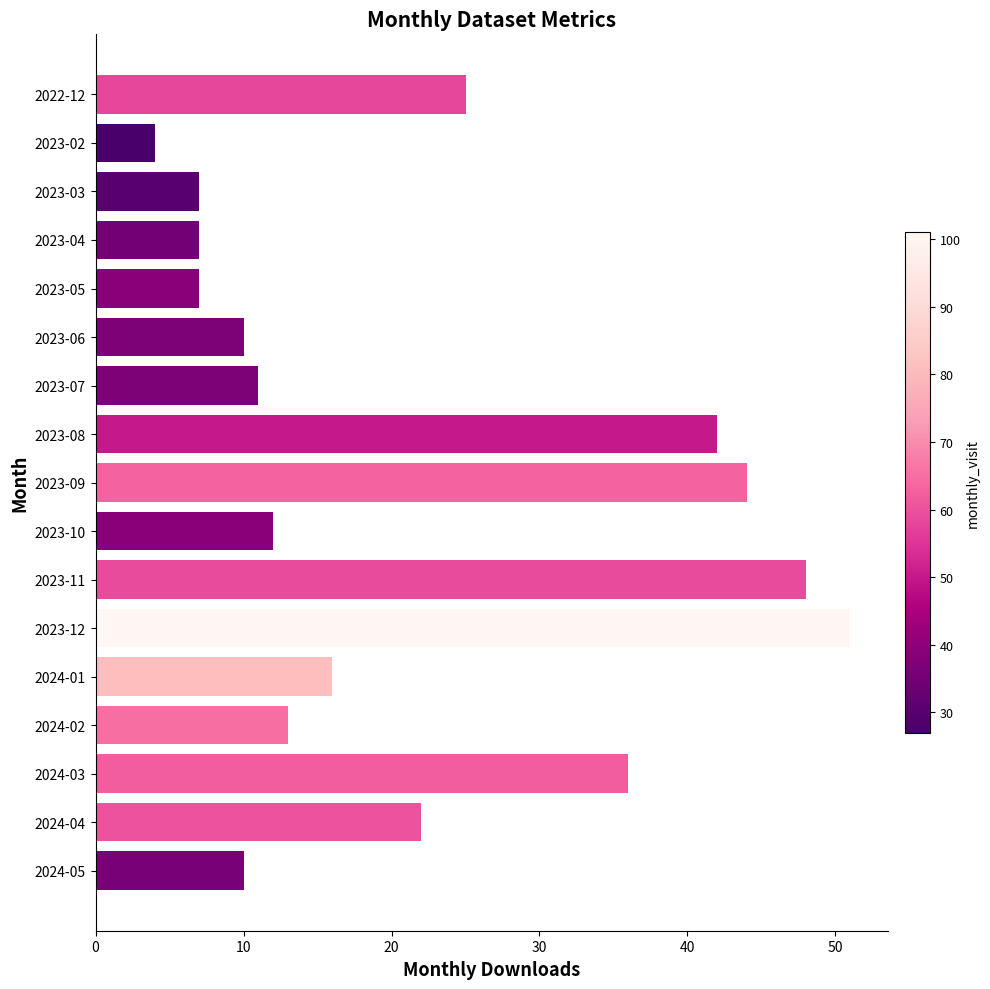

What is the difference between the maximum and minimum values?

47